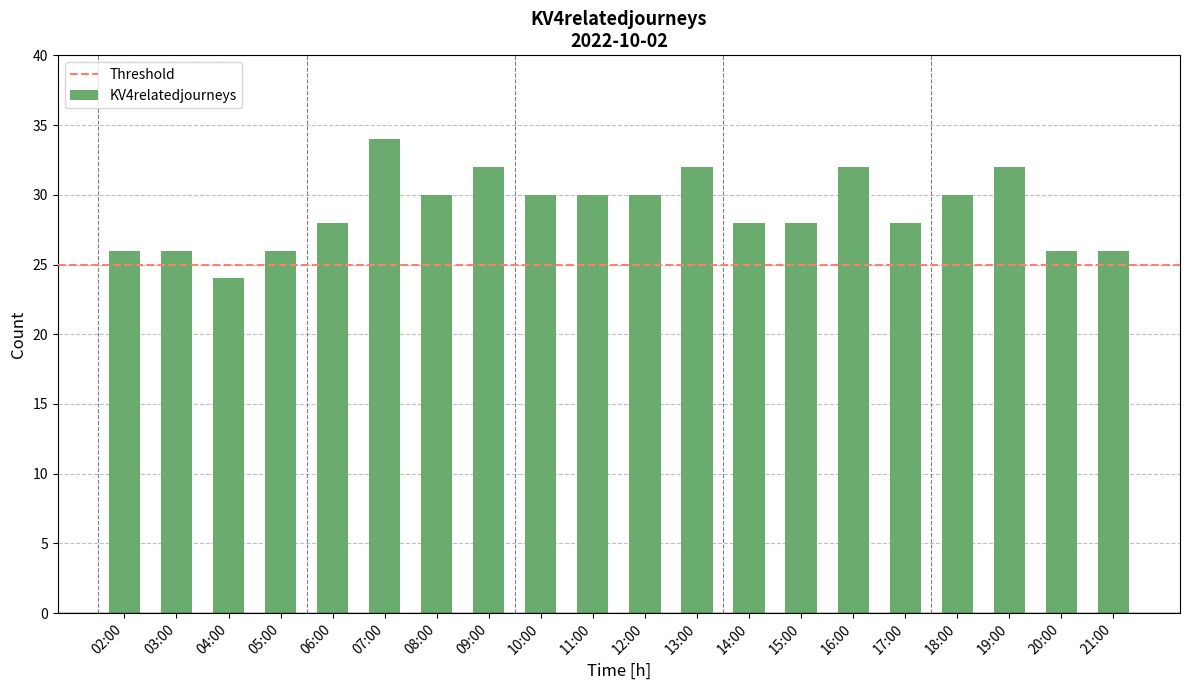

The value at 09:00 is 44. True or false?

False